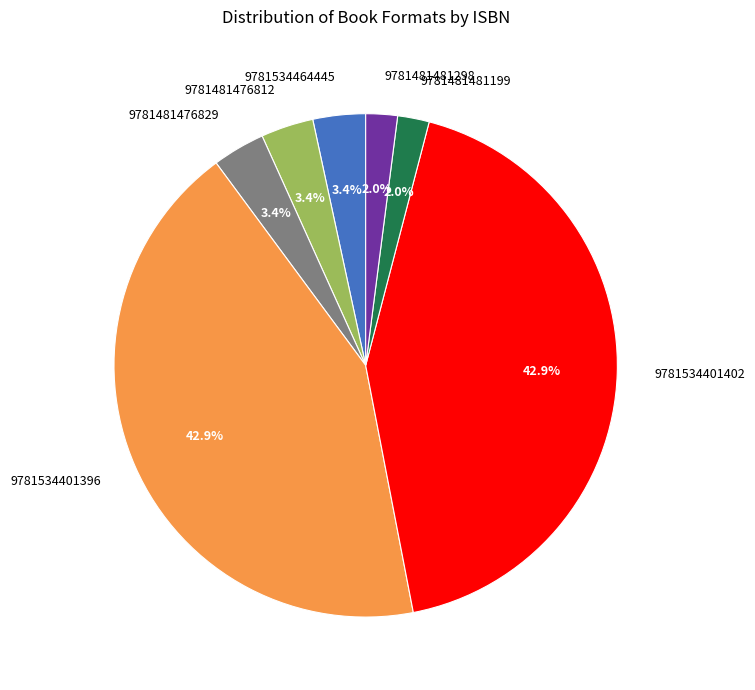

Does 9781481476829 represent more than half of the total?

No